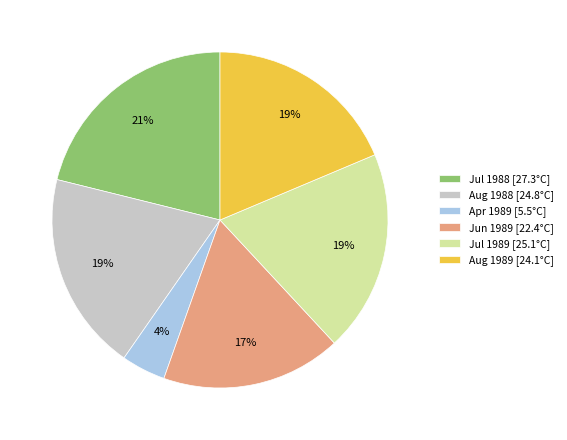

The Apr 1989 [5.5°C] slice represents 18% of the pie. True or false?

False